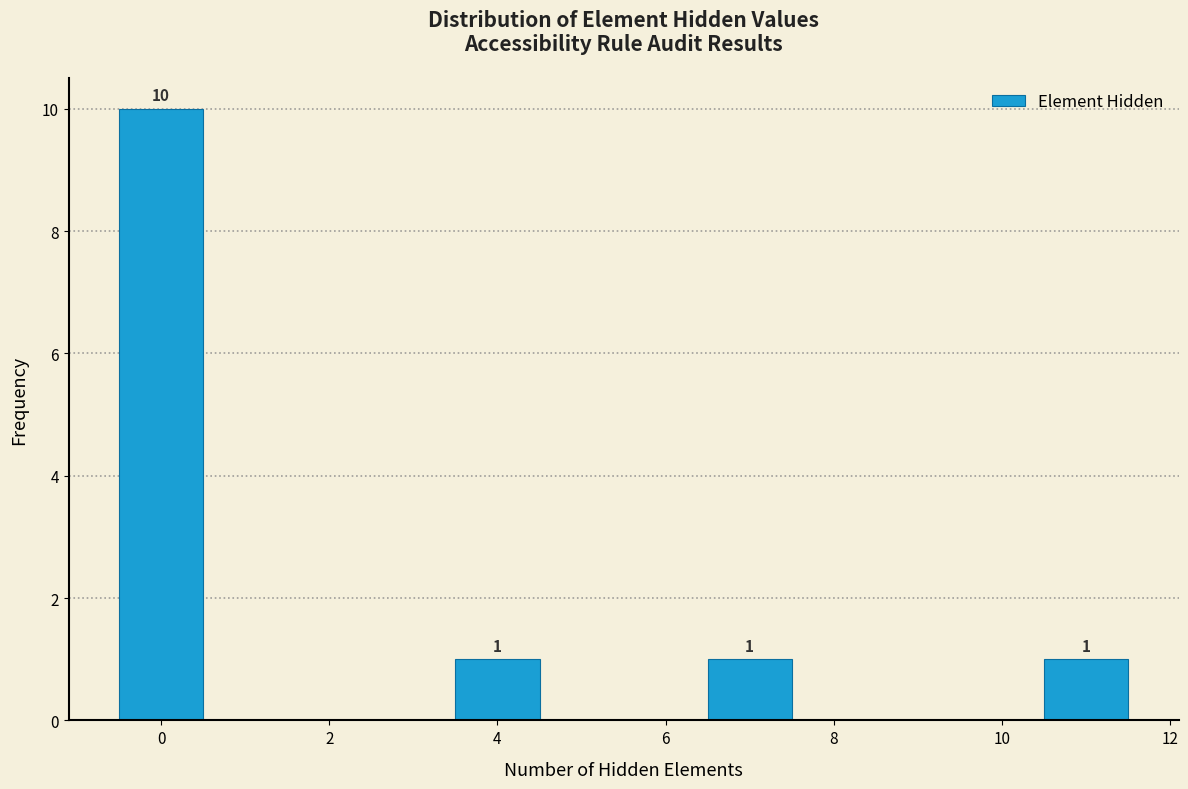

Which range on the x-axis has the tallest bar?

-0.5 to 0.5